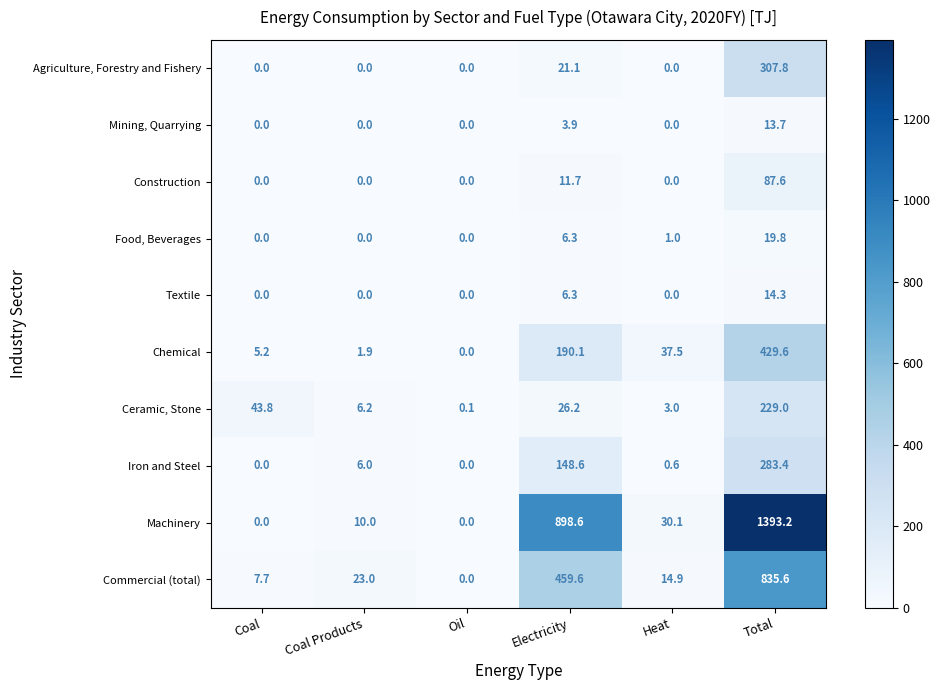

How many distinct data groups are displayed?

10